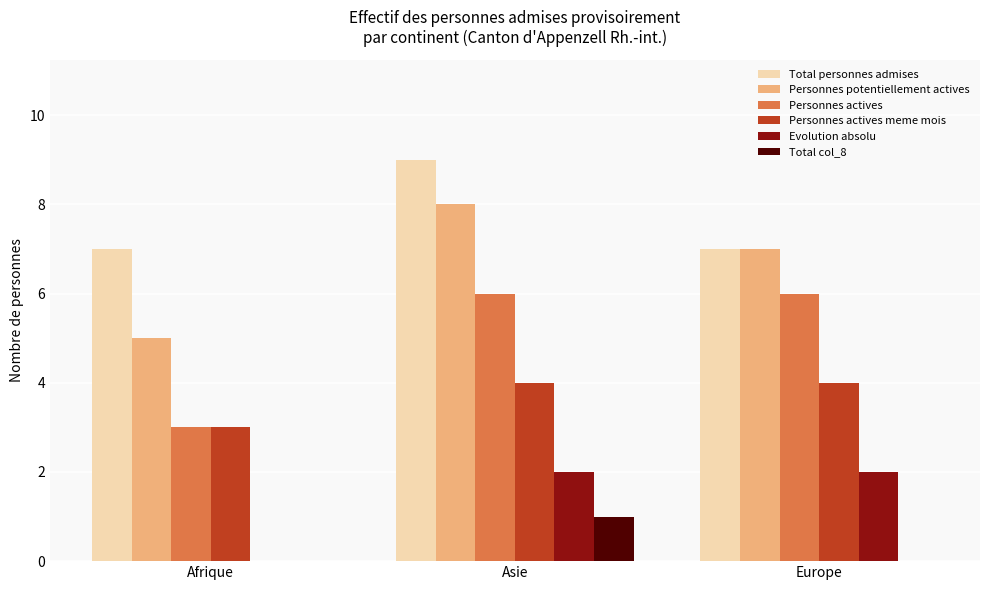

Are the bars horizontal?

No